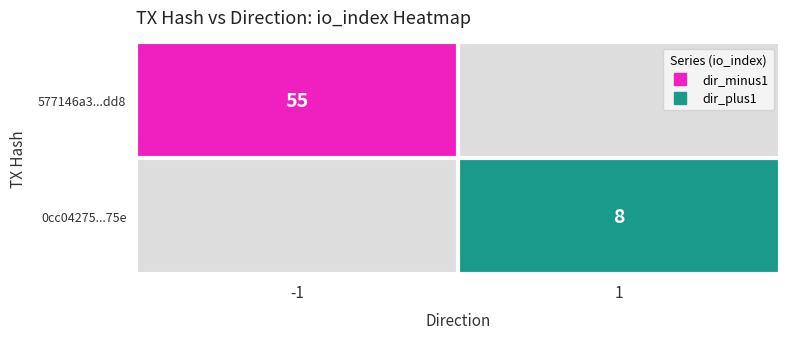

Which label corresponds to the smallest value in the chart?

1